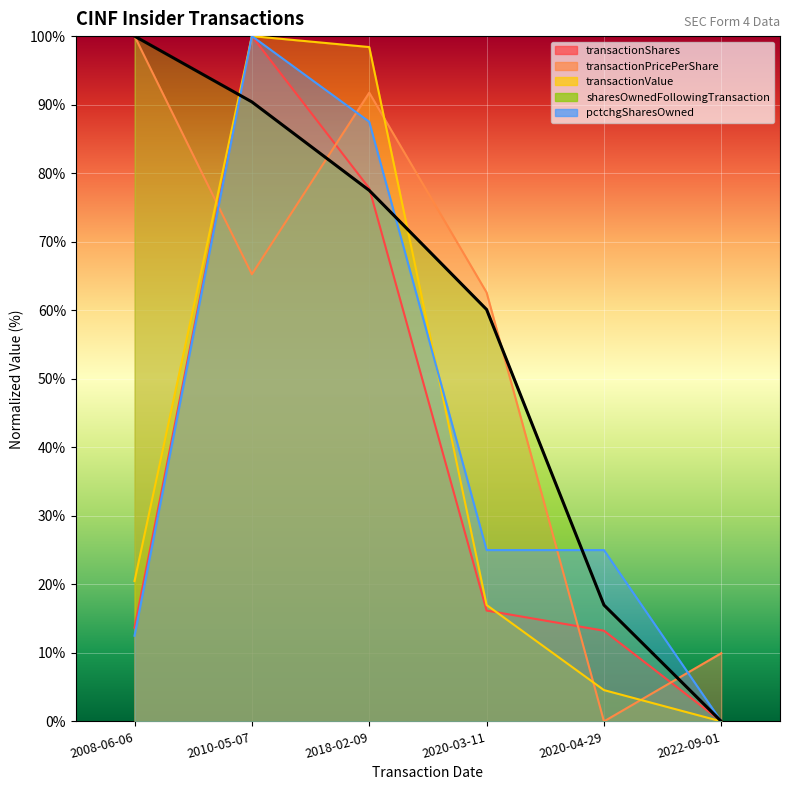

Read the pctchgSharesOwned value at 2010-05-07.

100.0